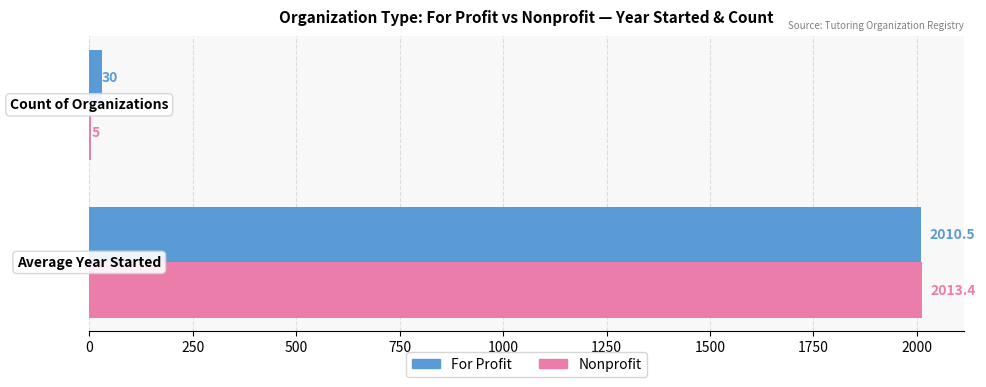

What is the highest value of the For Profit series?

2010.5